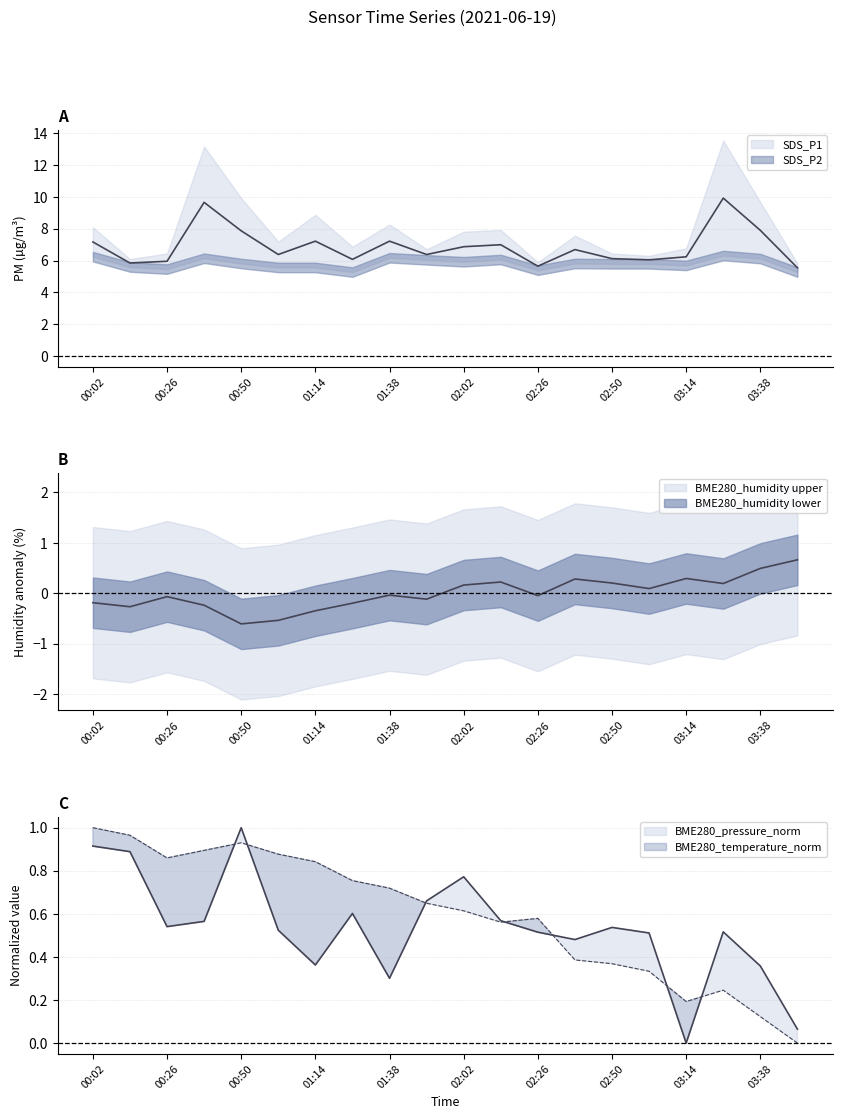

At which category does the chart reach its peak across all series?

03:26